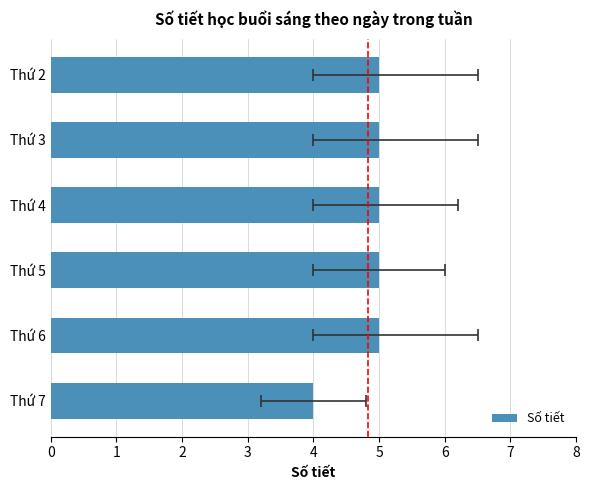

What is the sum of the values at Thứ 6 and Thứ 3?

10